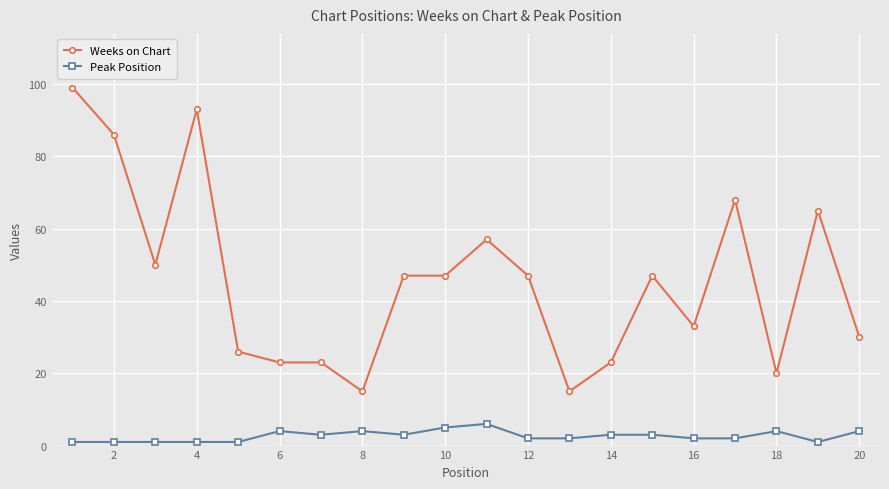

List the series in order of their overall mean, highest first.

Weeks on Chart, Peak Position